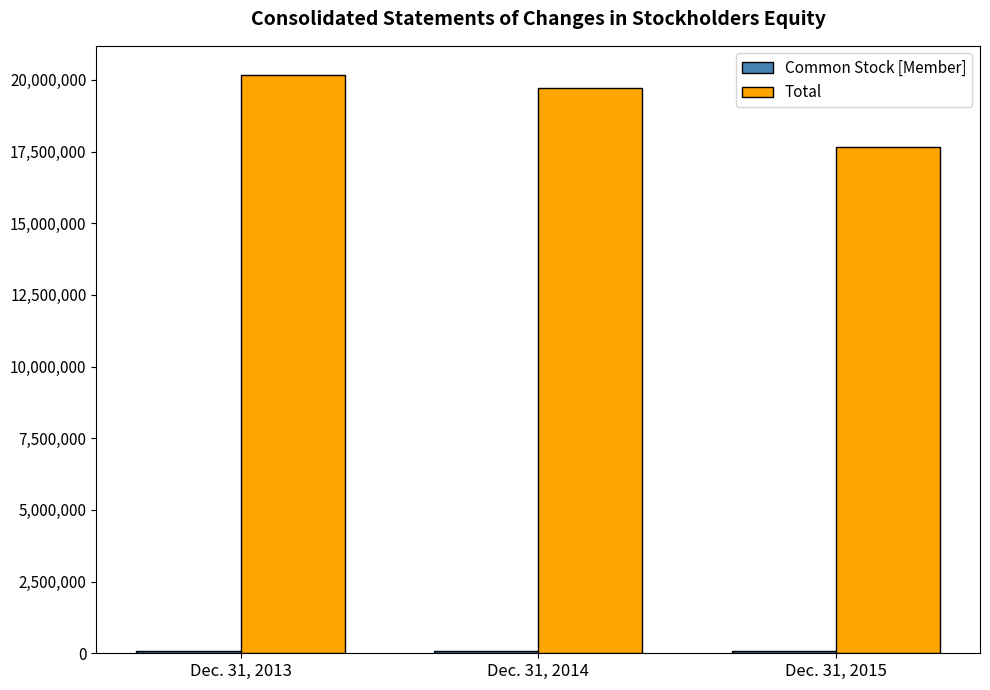

The value of Total at Dec. 31, 2013 is 4207128. True or false?

False